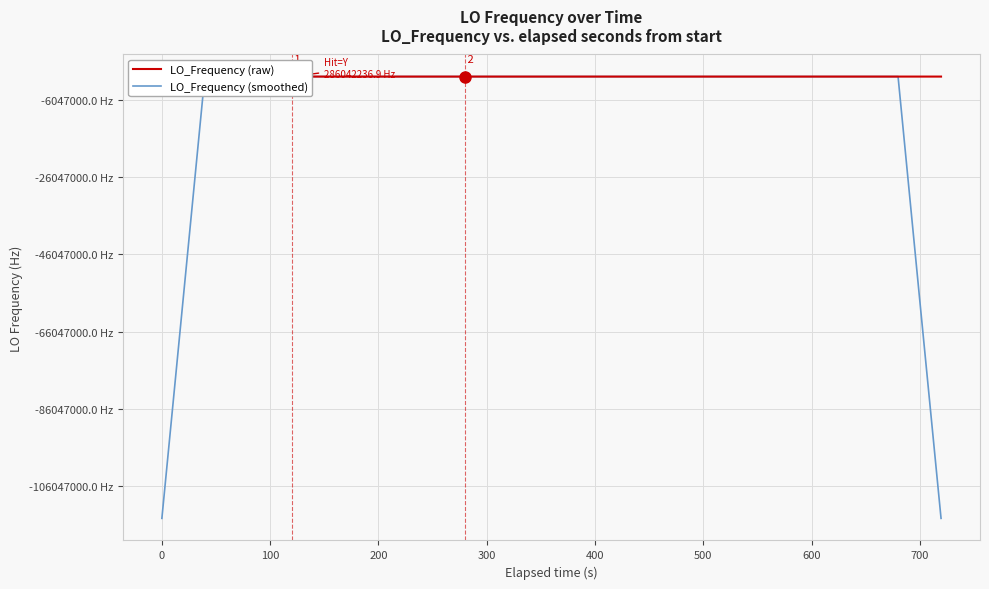

What is the difference between the highest and lowest values at 200?

0.6